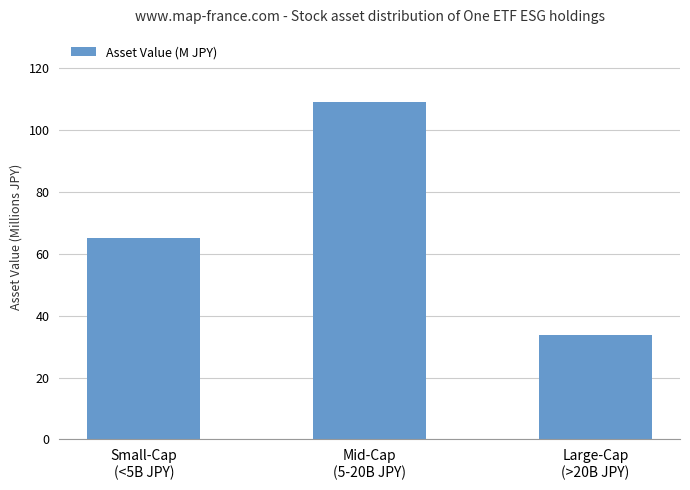

How many series are shown in this chart?

1